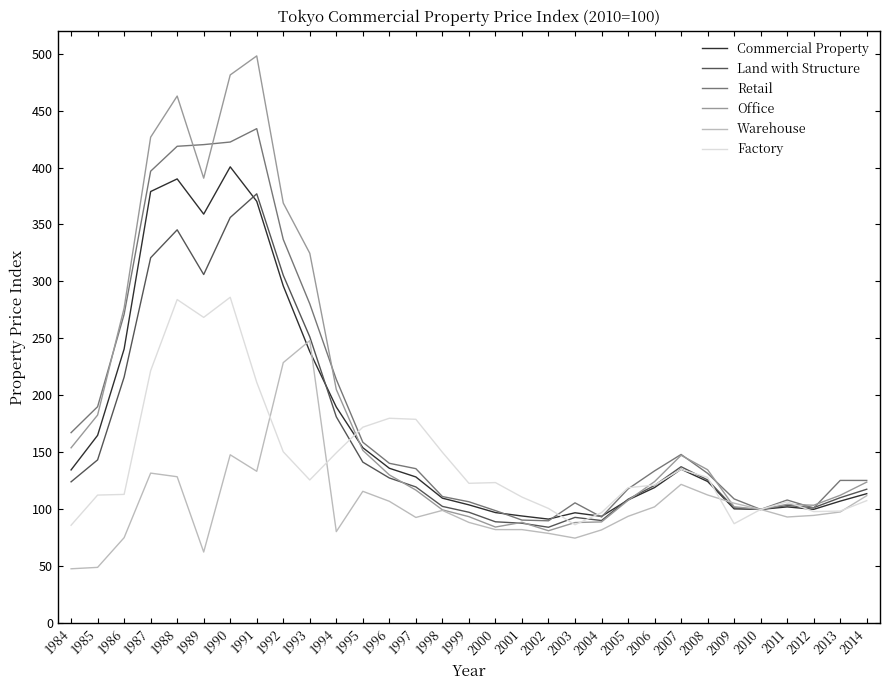

What is the minimum value for Retail?

90.0